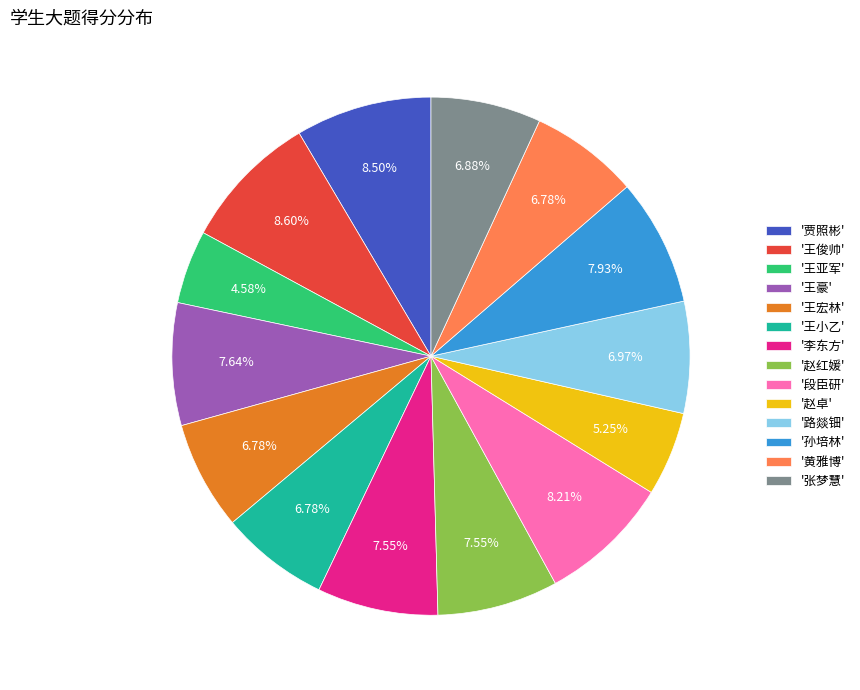

What is the ratio of the value at '路燚钿' to the value at '王豪'?

0.9